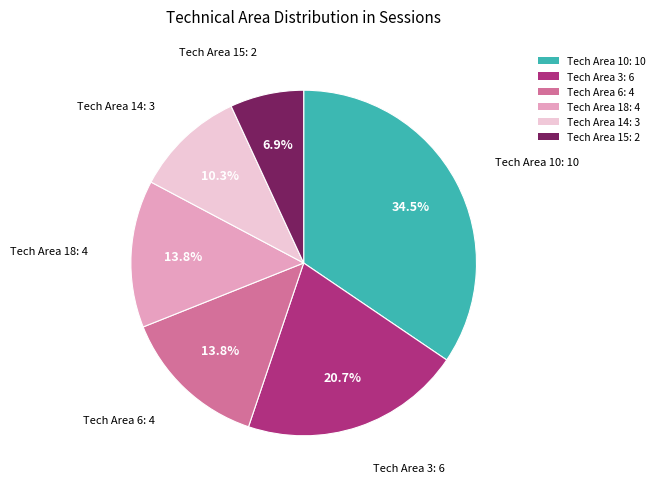

Which has a higher value, Tech Area 6: 4 or Tech Area 15: 2?

Tech Area 6: 4